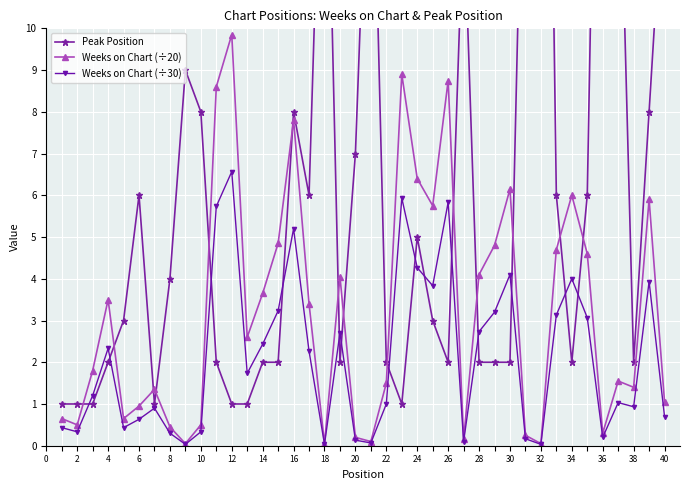

The Weeks on Chart (÷30) series shows 0.0 at 18. True or false?

True